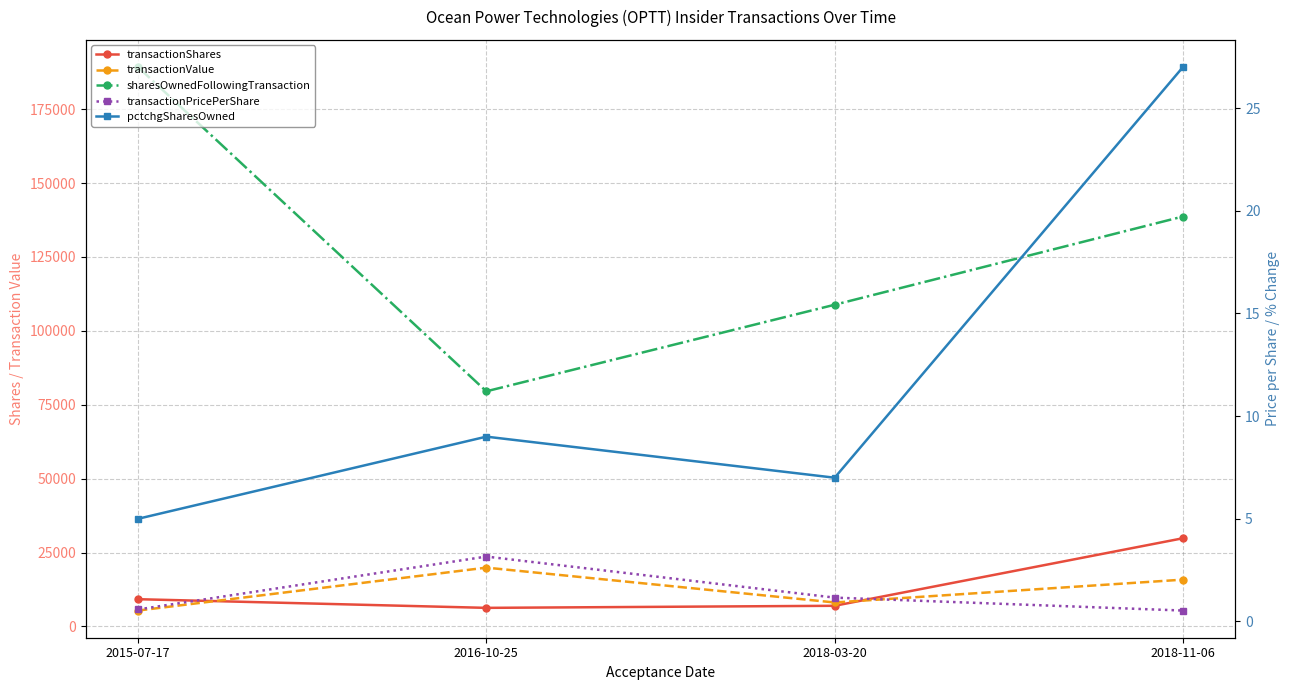

Reading left to right, extract all data points from this chart.

transactionShares: 2015-07-17=9229.0	2016-10-25=6300.0	2018-03-20=7000.0	2018-11-06=29848.0
transactionValue: 2015-07-17=5390.0	2016-10-25=19908.0	2018-03-20=8120.0	2018-11-06=15843.0
sharesOwnedFollowingTransaction: 2015-07-17=189229.0	2016-10-25=79550.0	2018-03-20=108831.0	2018-11-06=138679.0
transactionPricePerShare: 2015-07-17=0.6	2016-10-25=3.2	2018-03-20=1.2	2018-11-06=0.5
pctchgSharesOwned: 2015-07-17=5.0	2016-10-25=9.0	2018-03-20=7.0	2018-11-06=27.0